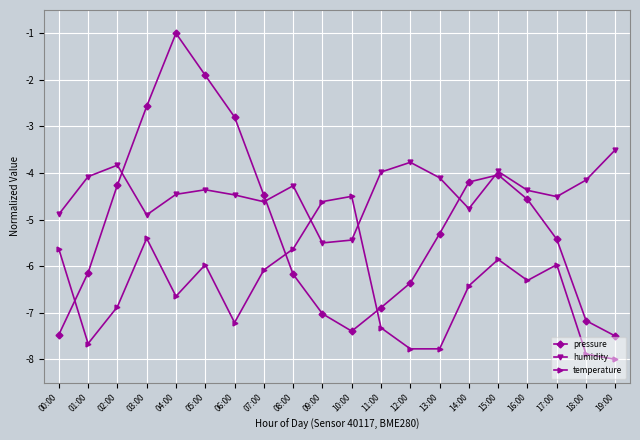

What is the difference between the second highest and second lowest values in the pressure series?

5.6